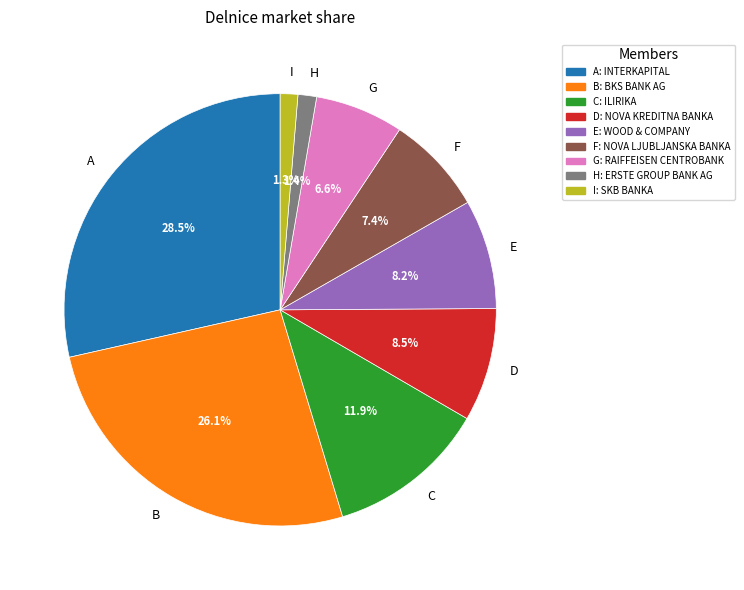

Does any single category account for the majority?

No